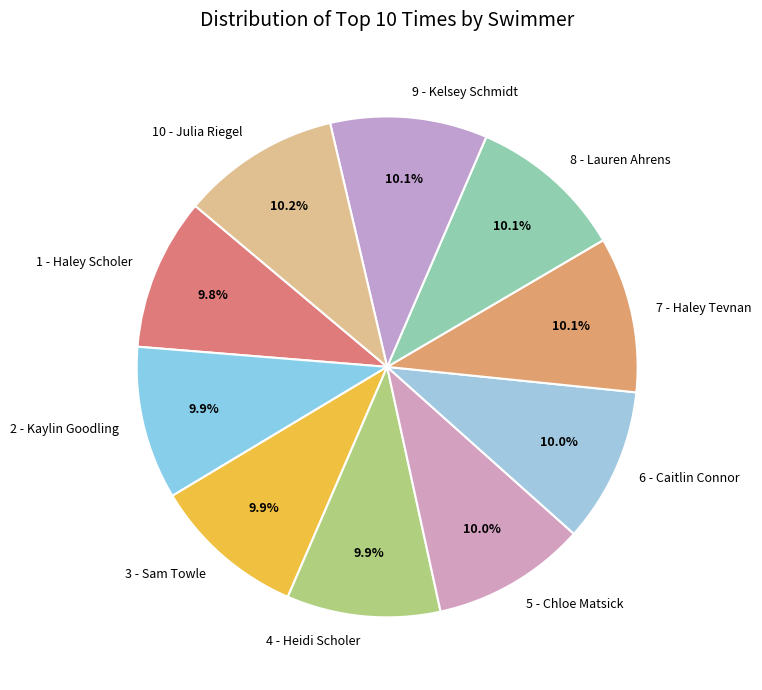

To the nearest percent, what portion does 1 - Haley Scholer represent?

10%